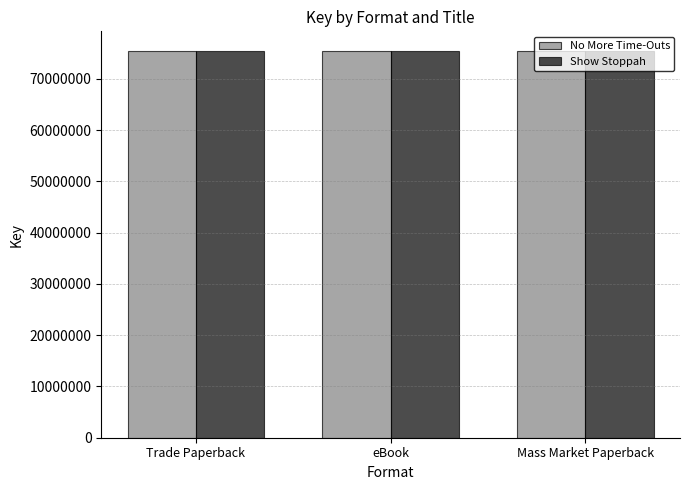

What are all the series names shown in the legend?

No More Time-Outs, Show Stoppah